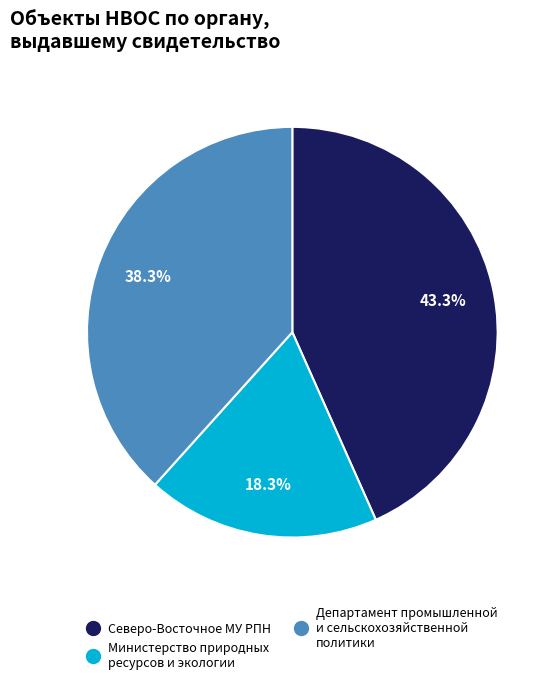

How many slices are in this pie chart?

3